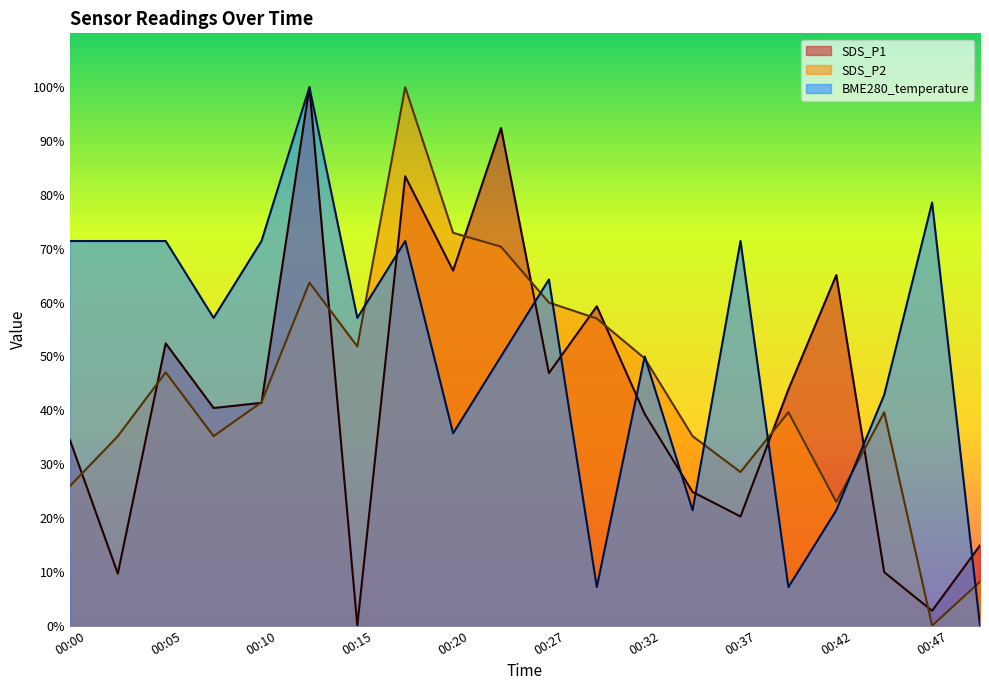

At which category does the chart reach its minimum across all series?

00:15